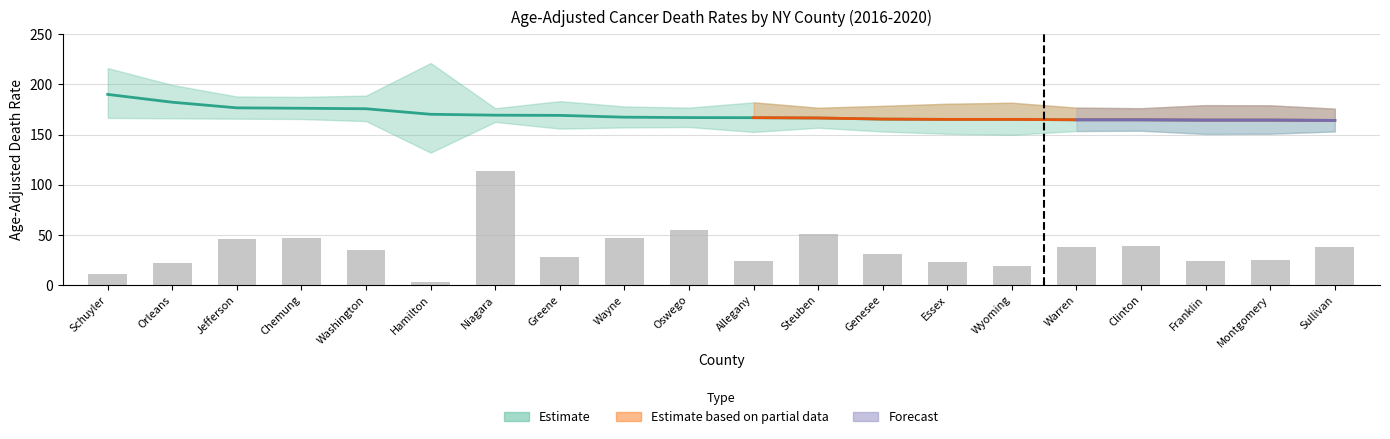

Which category has the highest value across all series?

Schuyler